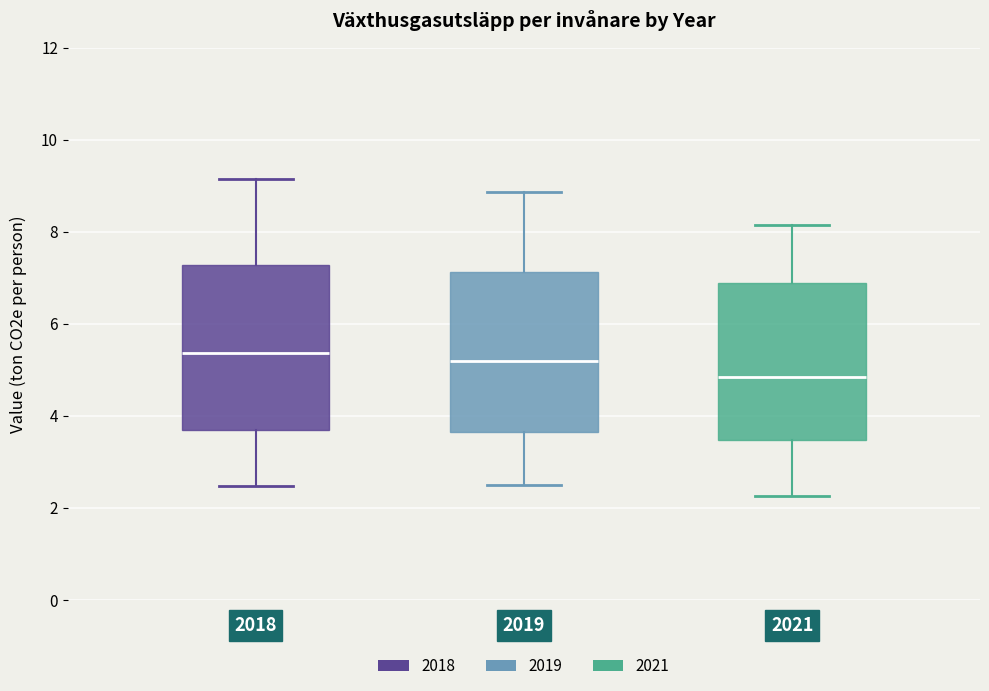

Reading left to right, transcribe this box plot: for each box, give where its median line is, the range the box spans, and where its two whiskers end, as read against the y-axis. The values are not printed on the chart, so give them approximately, as read against the axis.

2018: median 5.4, box 3.8 to 7.2, whiskers 2.4 to 9.2
2019: median 5.2, box 3.6 to 7.2, whiskers 2.6 to 8.8
2021: median 4.8, box 3.4 to 6.8, whiskers 2.2 to 8.2